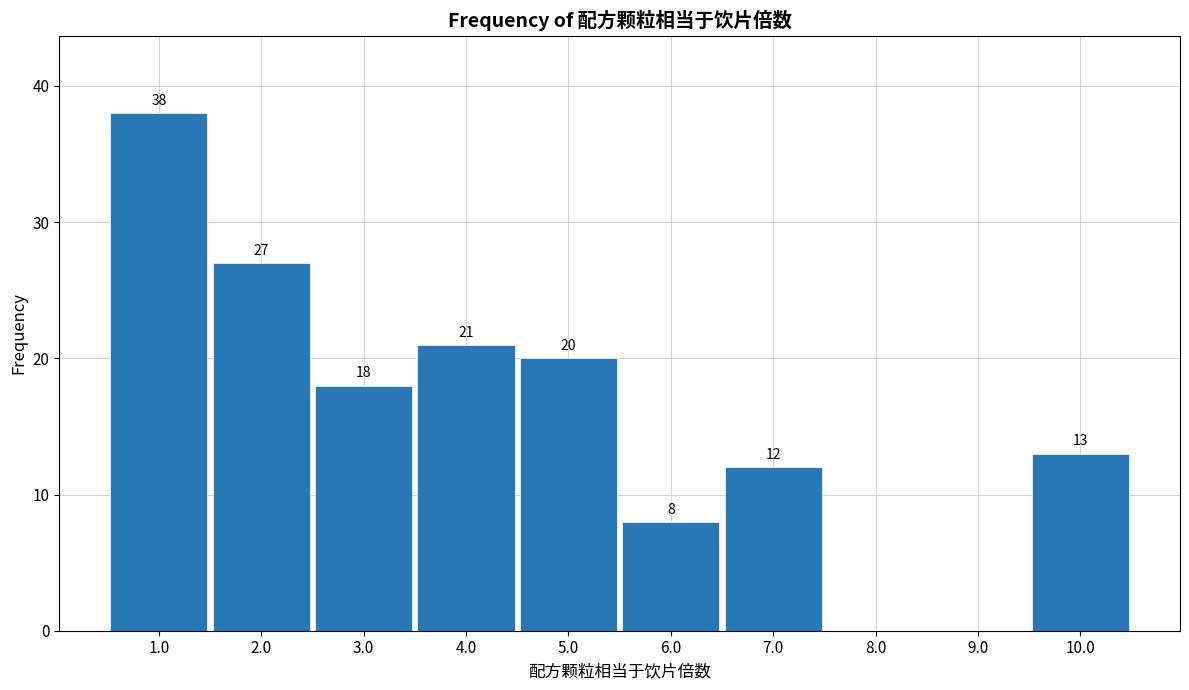

Reading right to left, extract all data points from this chart.

10.0=13	9.0=0	8.0=0	7.0=12	6.0=8	5.0=20	4.0=21	3.0=18	2.0=27	1.0=38